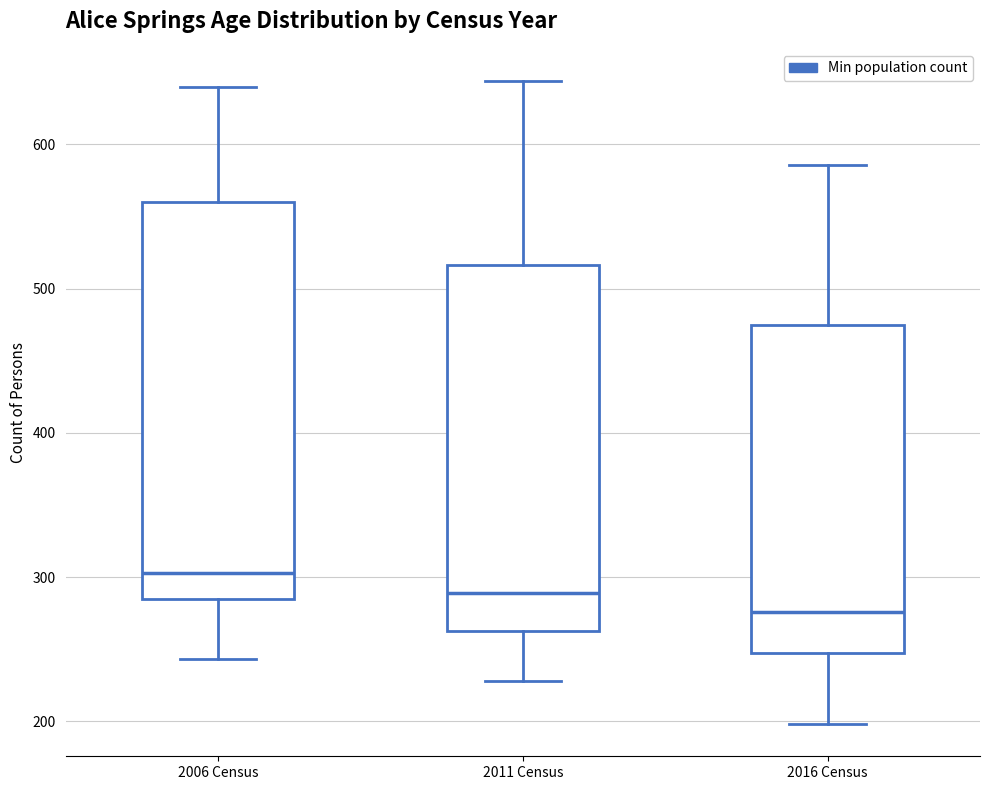

Reading left to right, transcribe this box plot: for each box, give where its median line is, the range the box spans, and where its two whiskers end, as read against the y-axis. The values are not printed on the chart, so give them approximately, as read against the axis.

2006 Census: median 300, box 290 to 560, whiskers 240 to 640
2011 Census: median 290, box 260 to 520, whiskers 230 to 640
2016 Census: median 280, box 250 to 480, whiskers 200 to 590